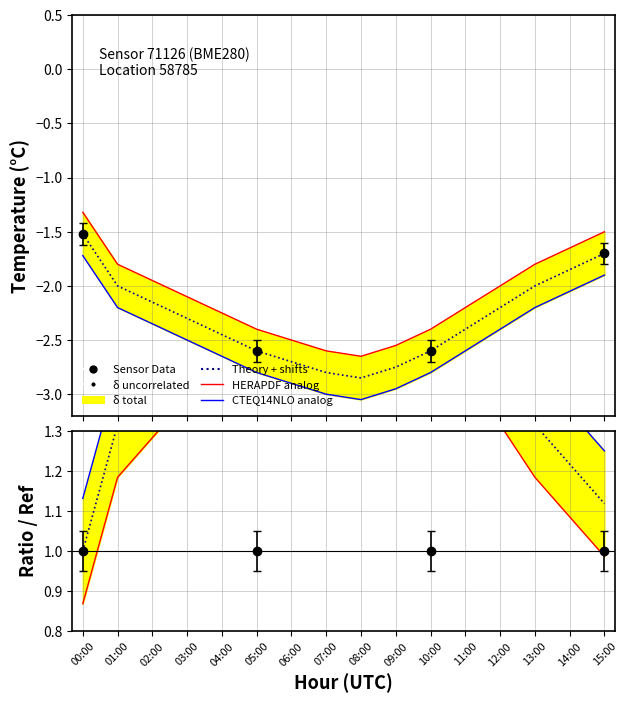

What is the difference between the maximum and minimum values in the temp_upper series?

1.3